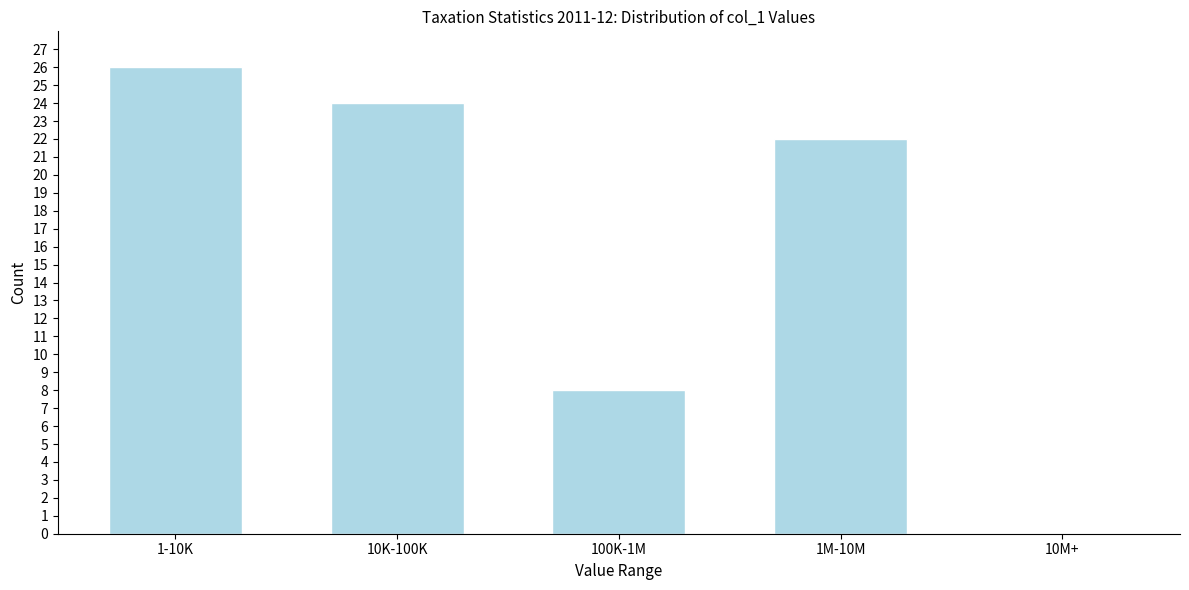

Reading left to right, extract all data points from this chart.

1-10K=26	10K-100K=24	100K-1M=8	1M-10M=22	10M+=0